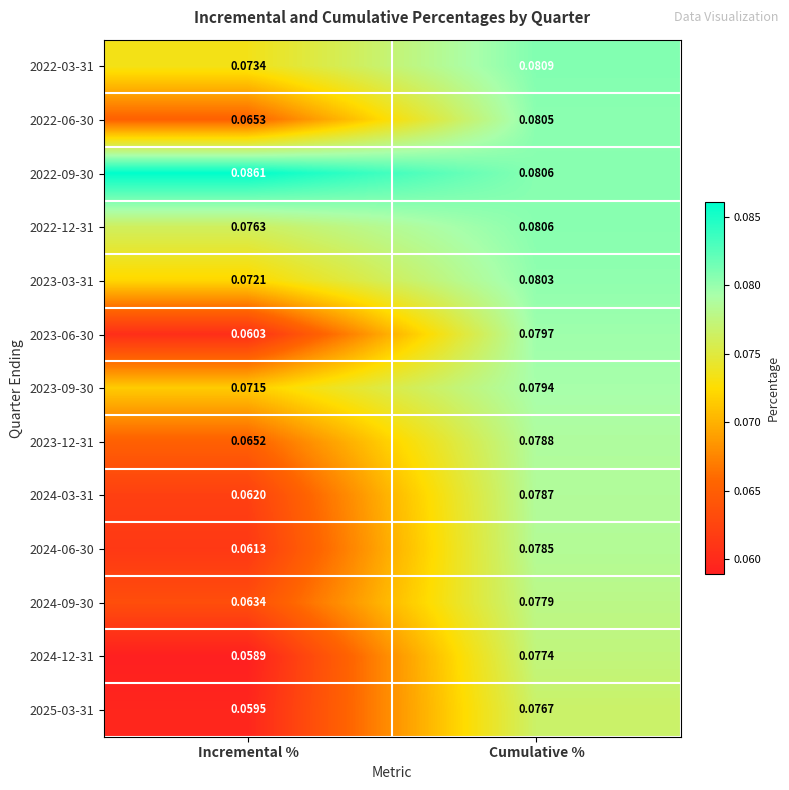

Rank the series by their maximum value, from highest to lowest.

2022-09-30, 2022-03-31, 2022-12-31, 2022-06-30, 2023-03-31, 2023-06-30, 2023-09-30, 2023-12-31, 2024-03-31, 2024-06-30, 2024-09-30, 2024-12-31, 2025-03-31